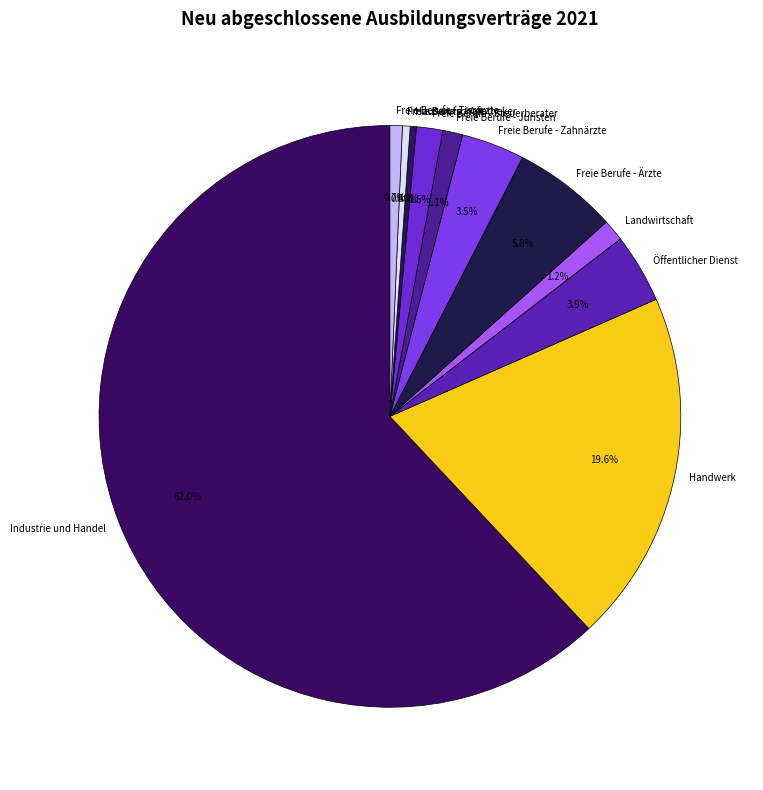

To the nearest percent, what is the difference between the Landwirtschaft and Öffentlicher Dienst slice percentages?

3%